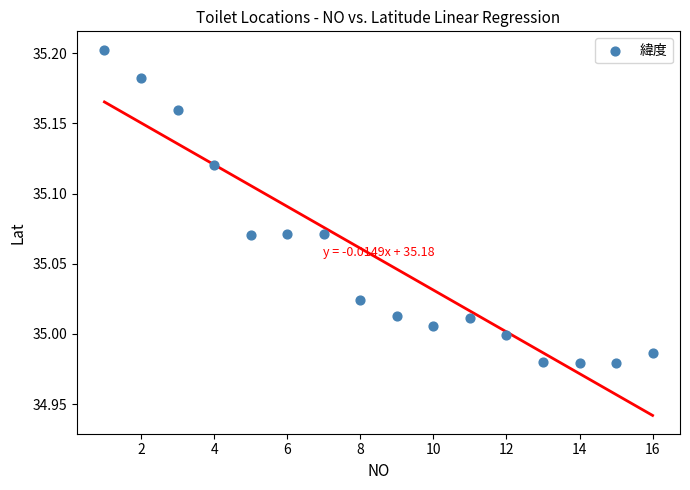

What is the range of X values (max minus min)?

15.0